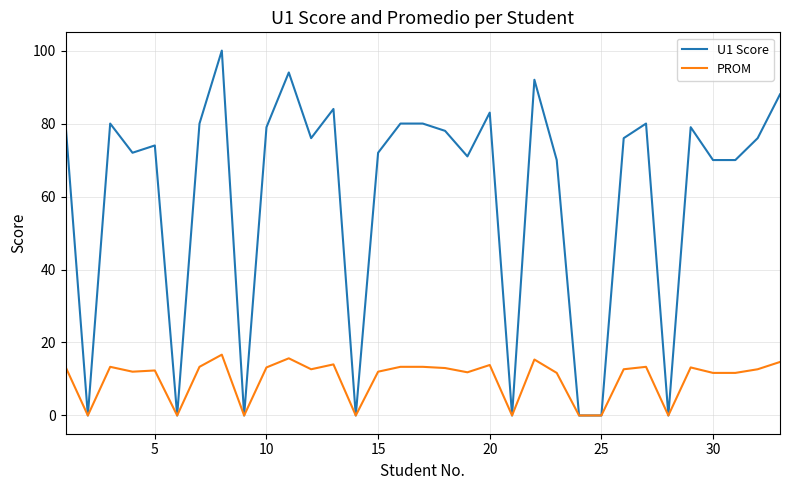

Which series has the largest total across all categories?

U1 Score